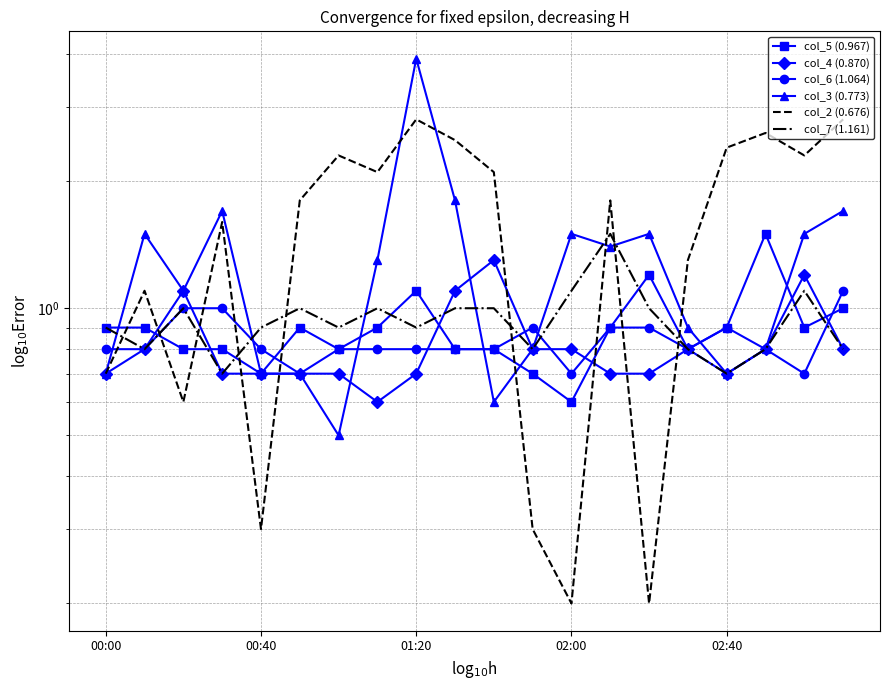

The value of col_5 (0.967) at 14 is 1.2. True or false?

True